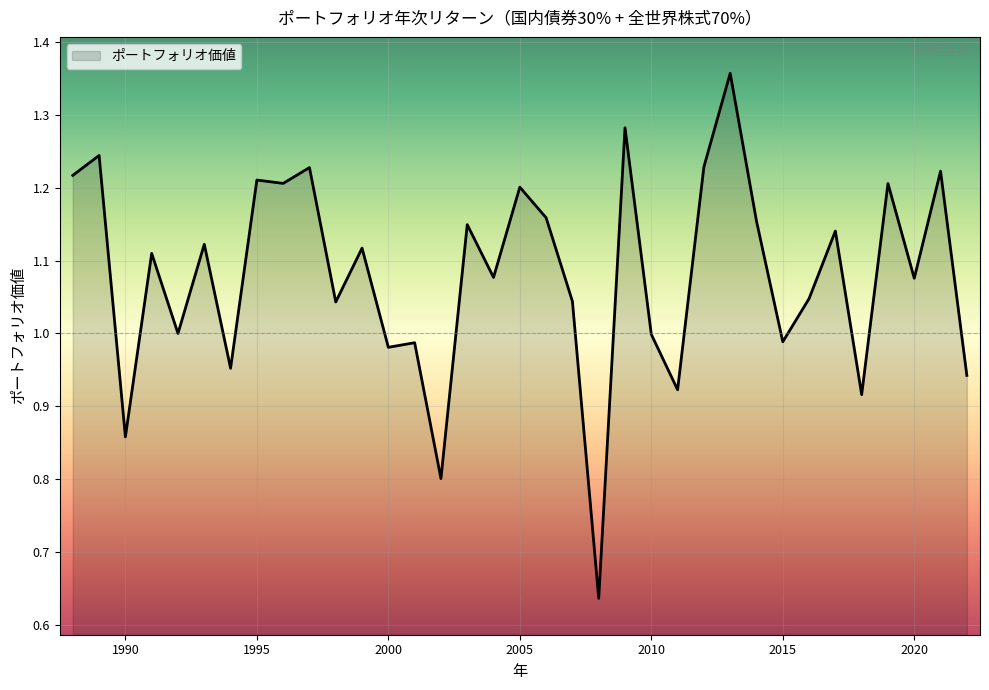

How many lines are shown in the chart?

1